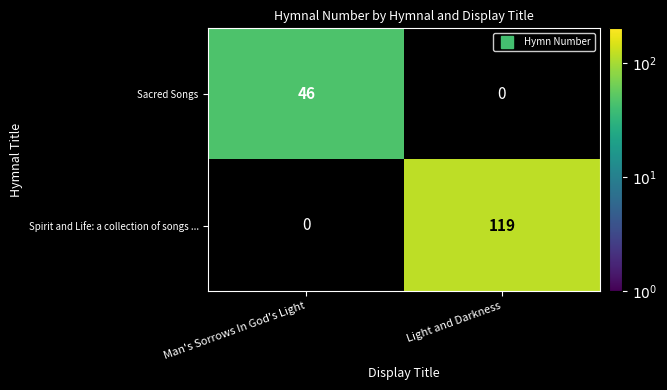

What is the sum of the Spirit and Life: a collection of songs ... values at Man's Sorrows In God's Light and Light and Darkness?

119